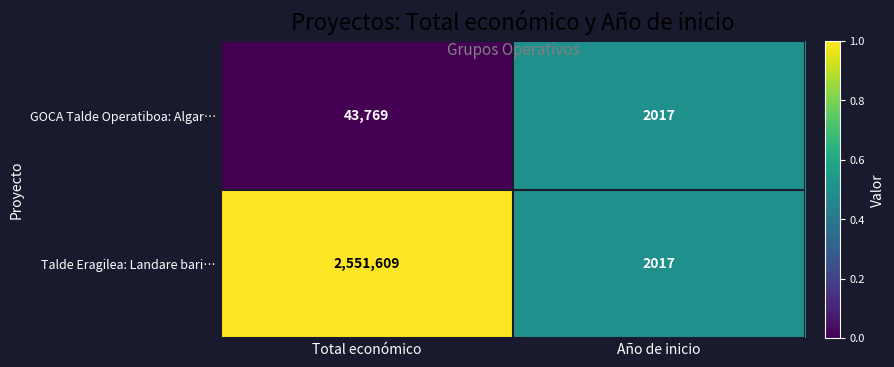

Reading left to right, what are all the values shown in this chart?

GOCA Talde Operatiboa: Algar…: 43769	2017
Talde Eragilea: Landare bari…: 2551609	2017